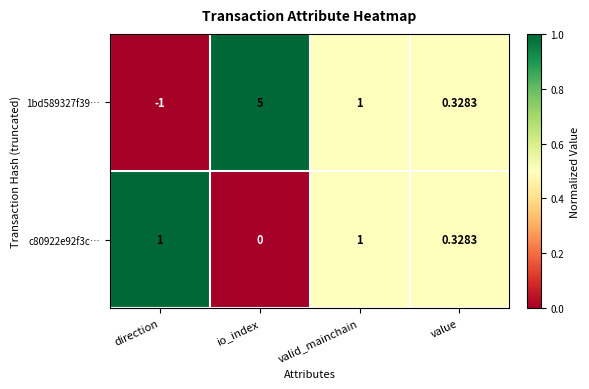

Which series changed the most between io_index and value?

1bd589327f39…